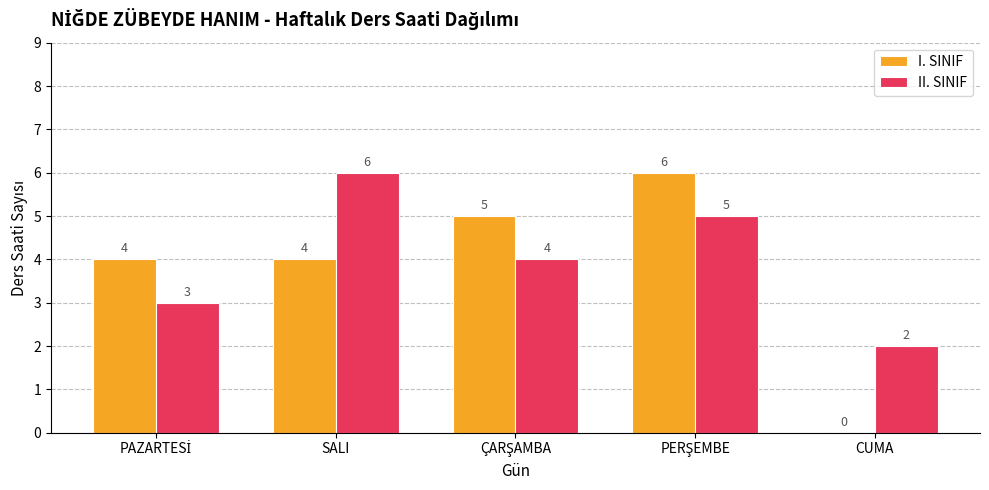

Where does the II. SINIF series first go above 4?

SALI